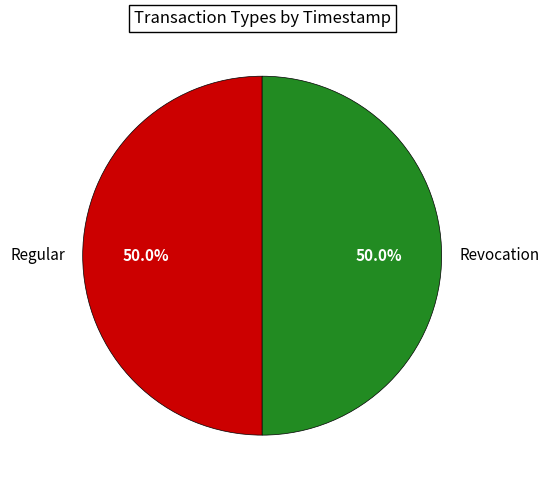

Count the number of slices in the pie.

2